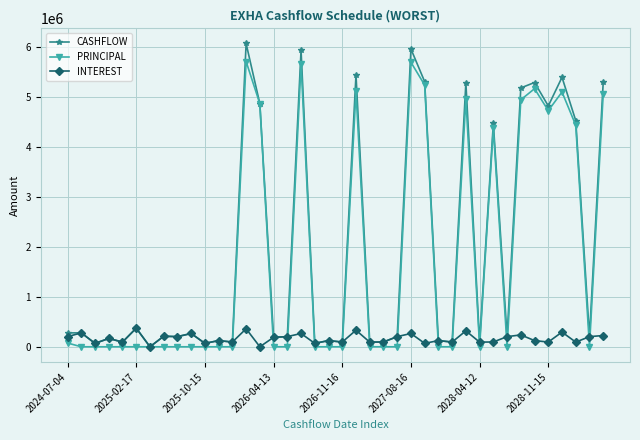

True or false: INTEREST has more than 1 points higher than both neighbors.

True